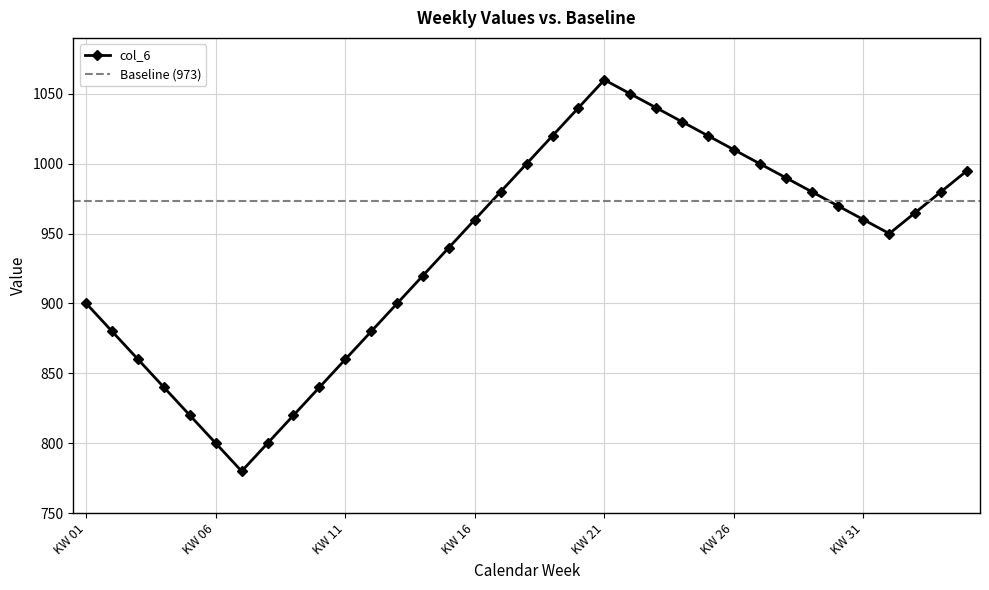

True or false: the data shows 1340 at KW 07.

False